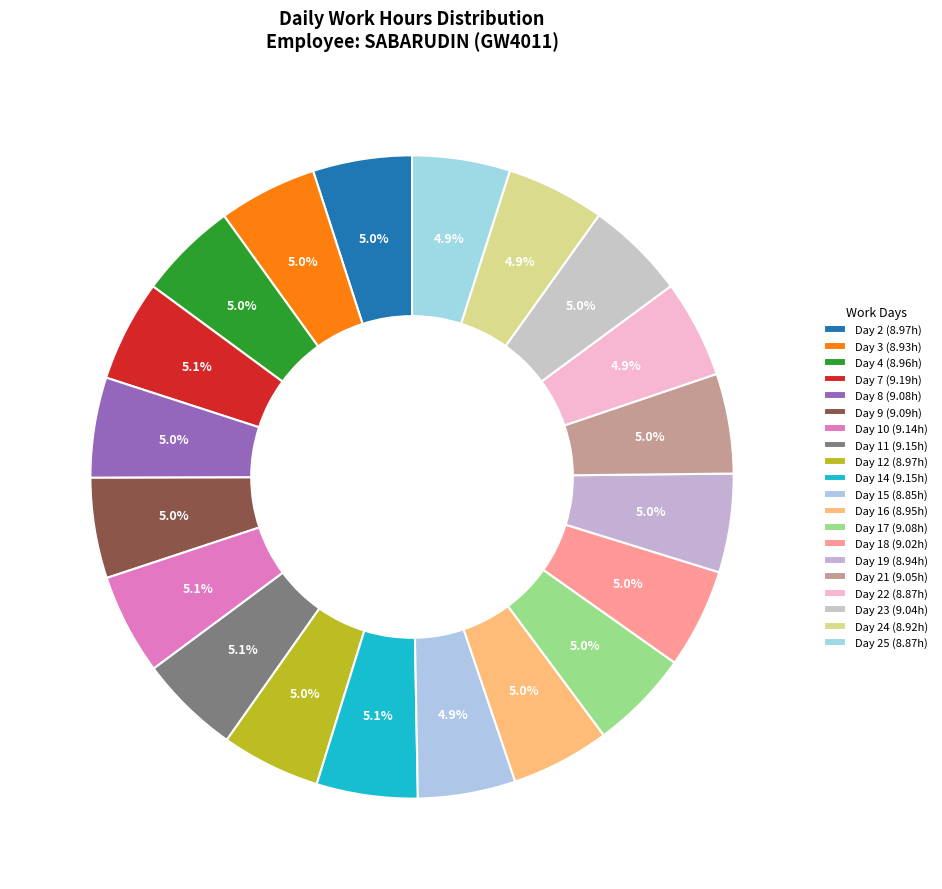

How many segments does this pie chart have?

20